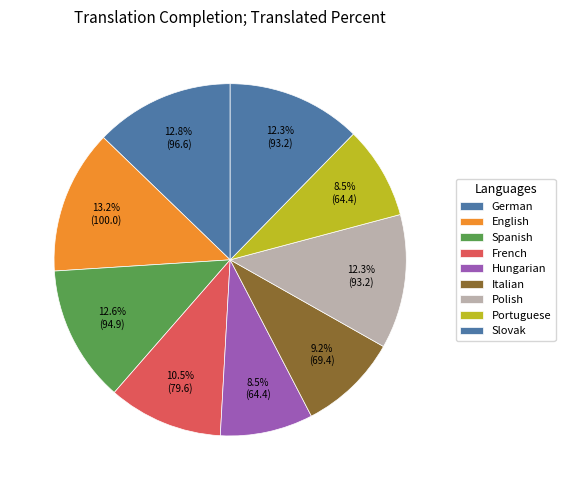

Count the number of slices in the pie.

9